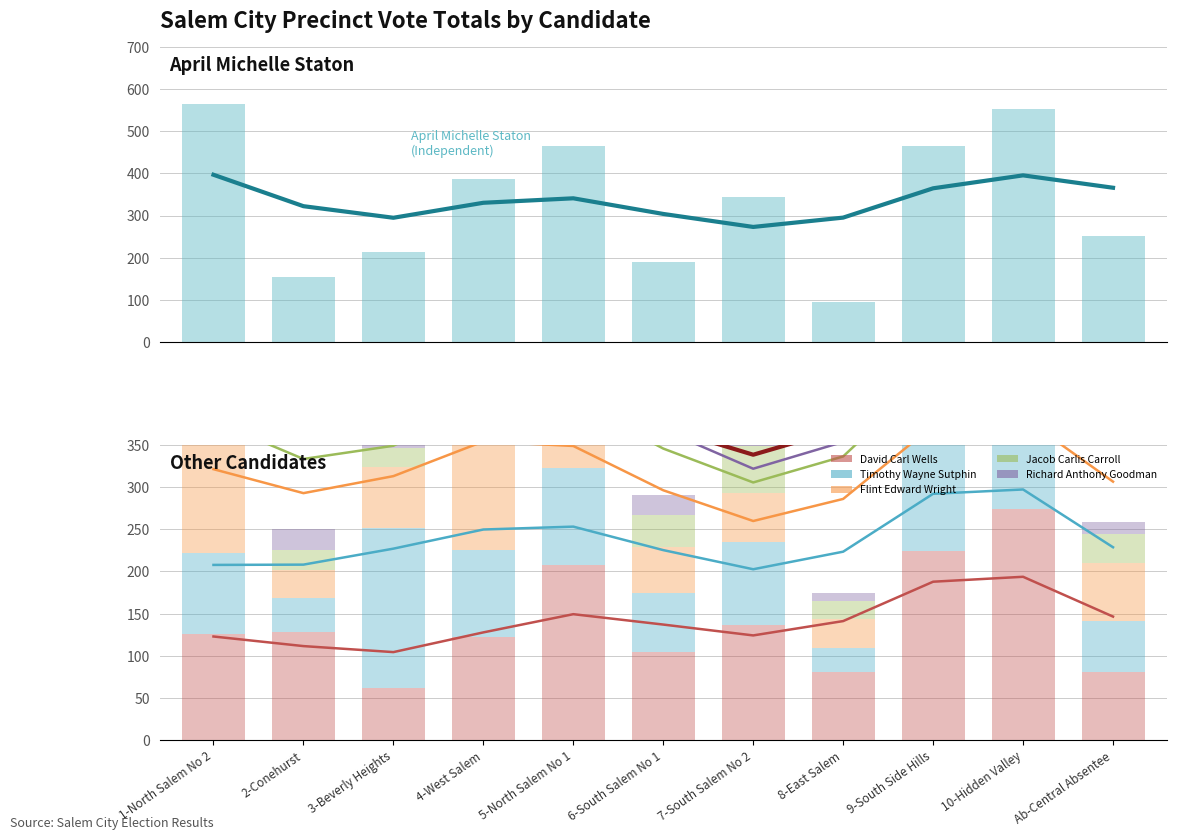

Is it true that Richard Anthony Goodman equals 38 at 10-Hidden Valley?

True